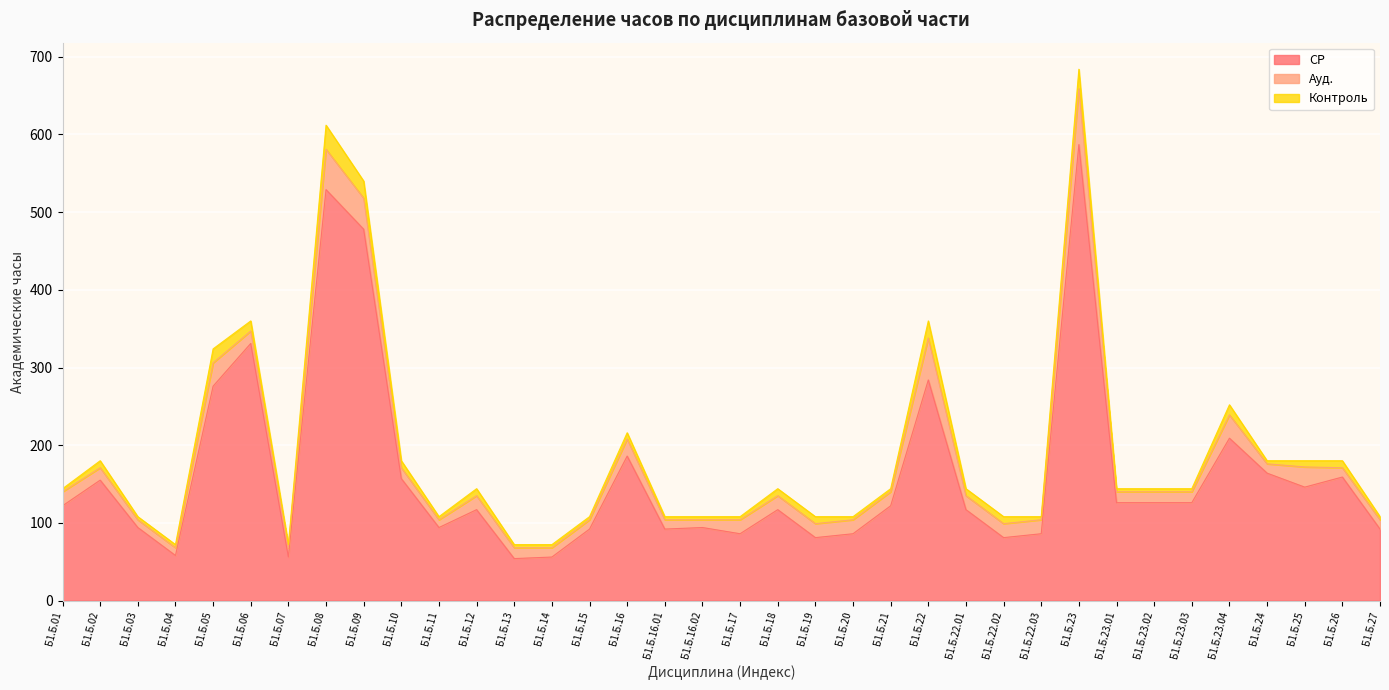

Reading right to left, what are all the values shown in this chart?

СР: 92	159	146	164	209	126	126	126	587	86	81	117	284	122	86	81	117	86	94	92	186	92	56	54	117	94	157	478	529	56	331	276	58	94	155	122
Ауд.: 12	12	26	12	30	14	14	14	72	18	18	18	54	18	18	18	18	18	10	12	22	12	12	14	18	10	14	40	52	12	16	30	10	10	16	18
Контроль: 4	9	8	4	13	4	4	4	25	4	9	9	22	4	4	9	9	4	4	4	8	4	4	4	9	4	9	22	31	4	13	18	4	4	9	4